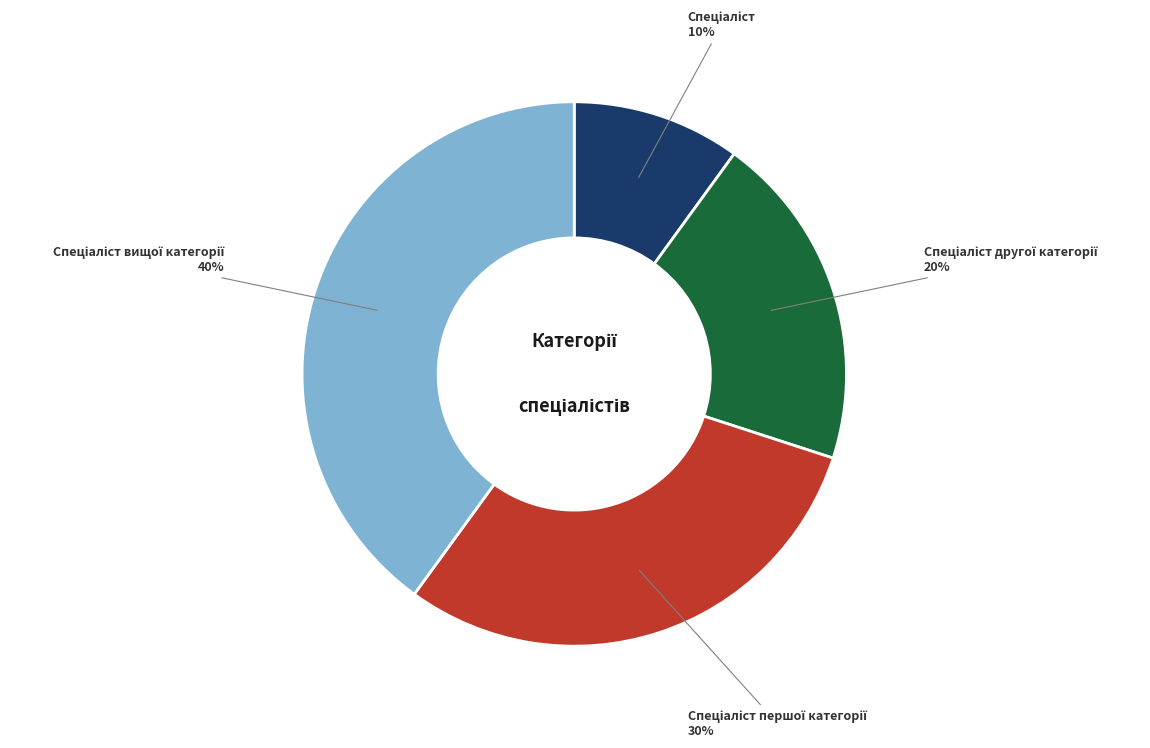

To the nearest percent, what is the difference between the largest and smallest slice percentages?

30%